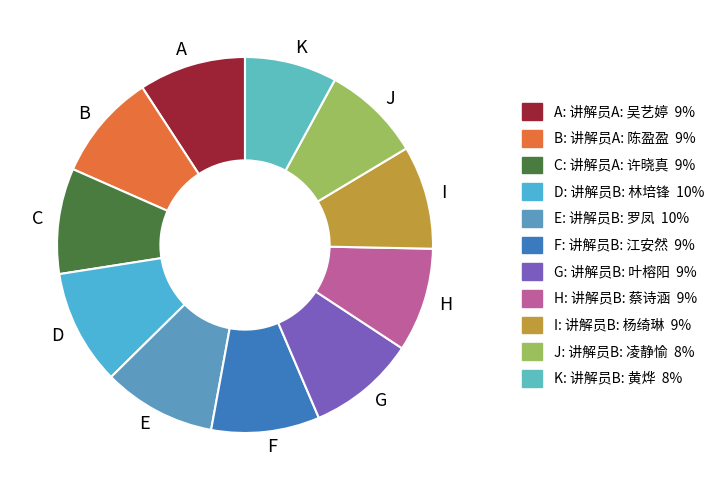

Approximately how many times larger is the value at G compared to E?

1.0